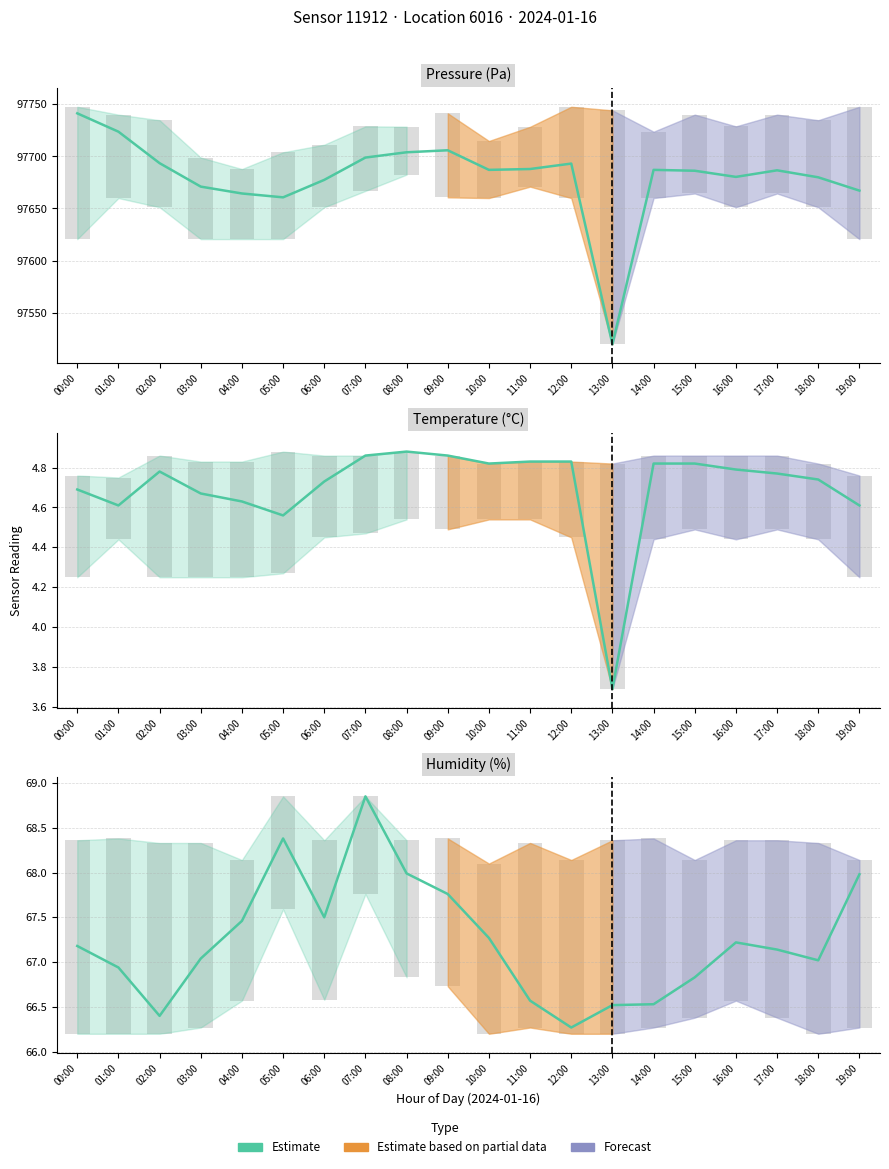

Where does the data first go above 67?

00:00